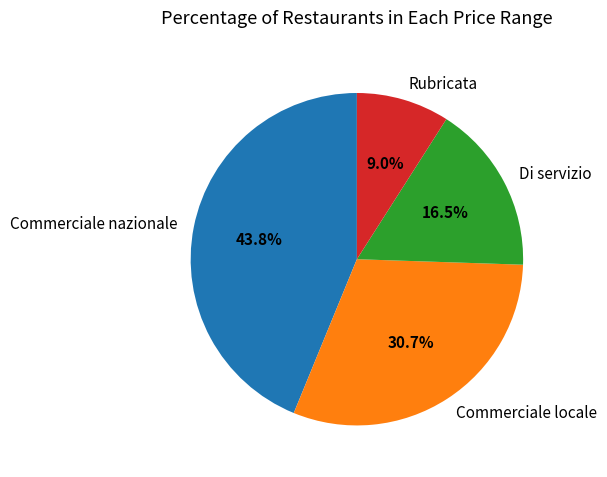

Is it true that Commerciale nazionale is 44% of the pie?

True